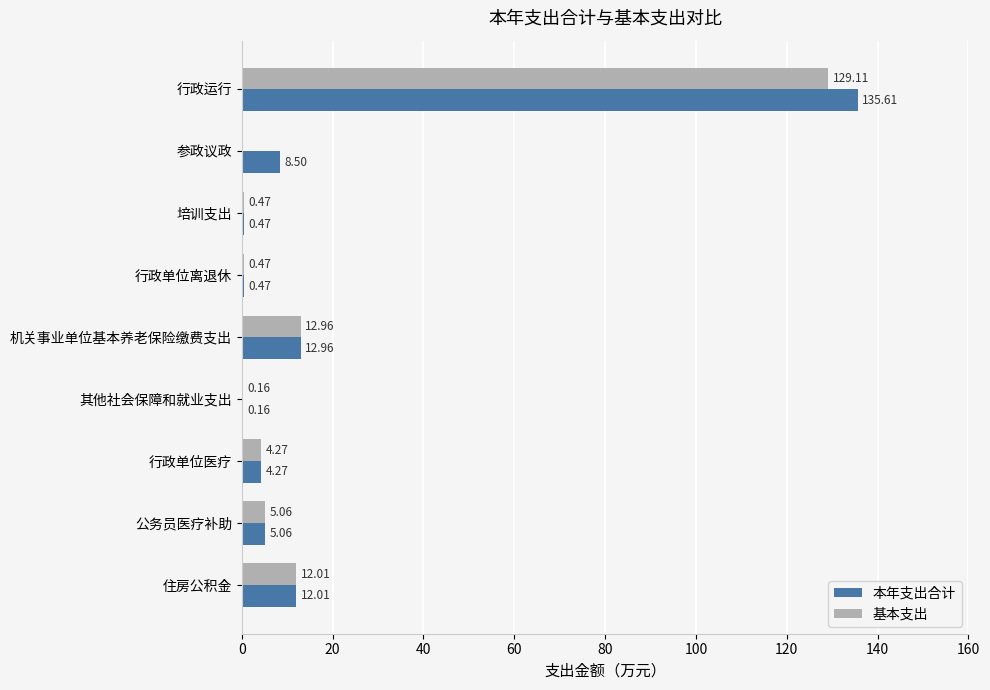

Count the number of data series in this chart.

2